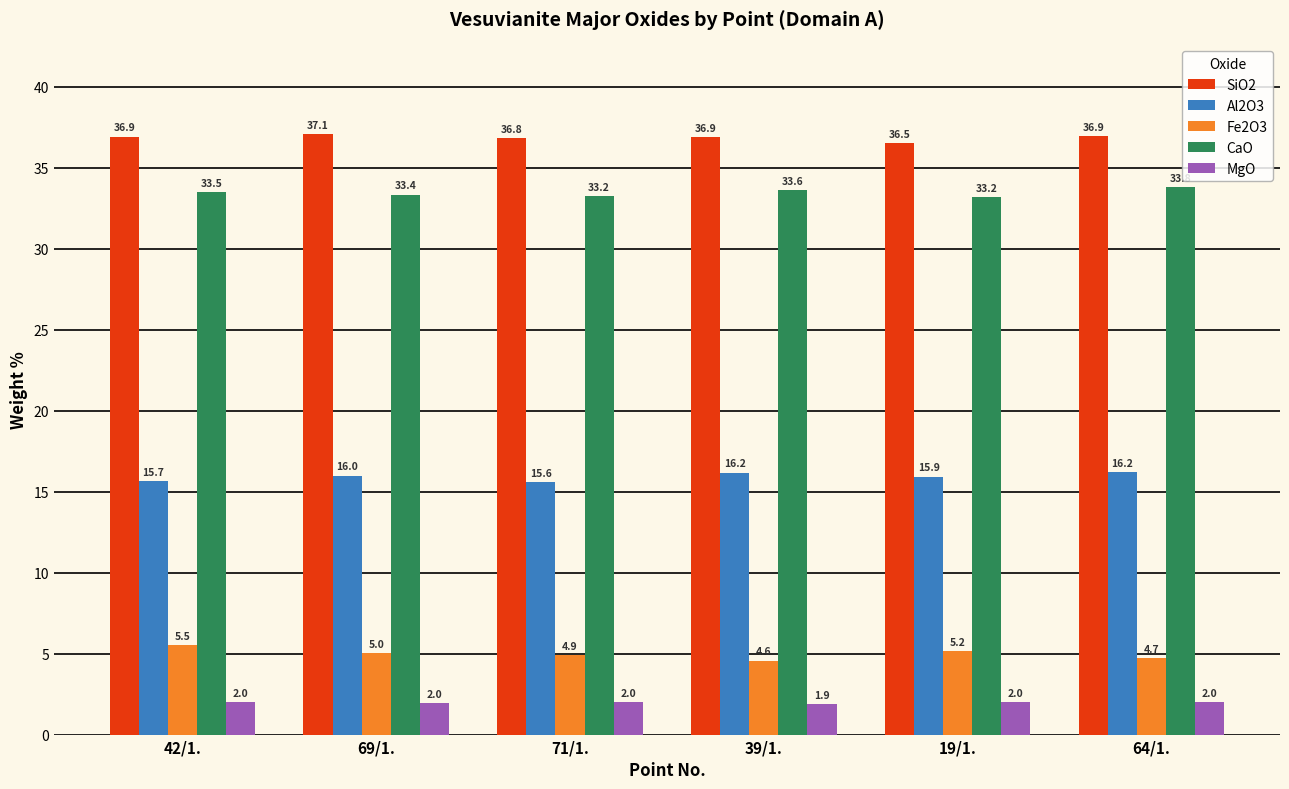

What is the minimum value for Fe2O3?

4.6